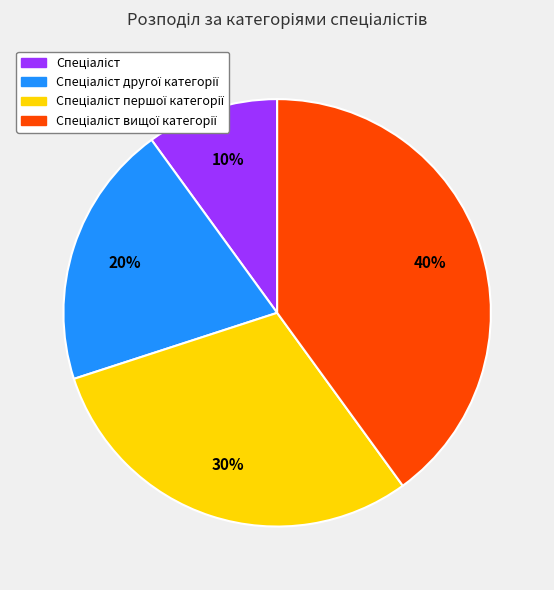

Is there a majority slice in this chart?

No